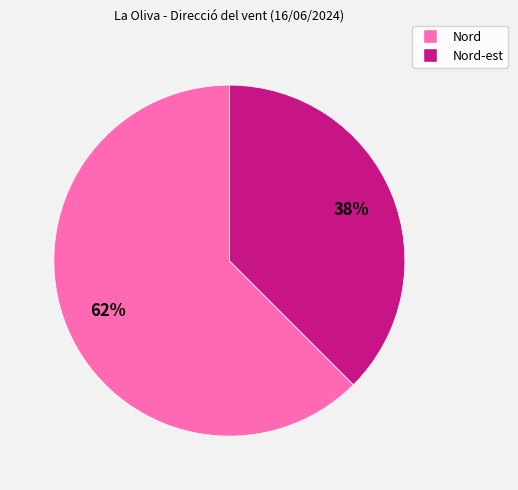

How many slices are in this pie chart?

2